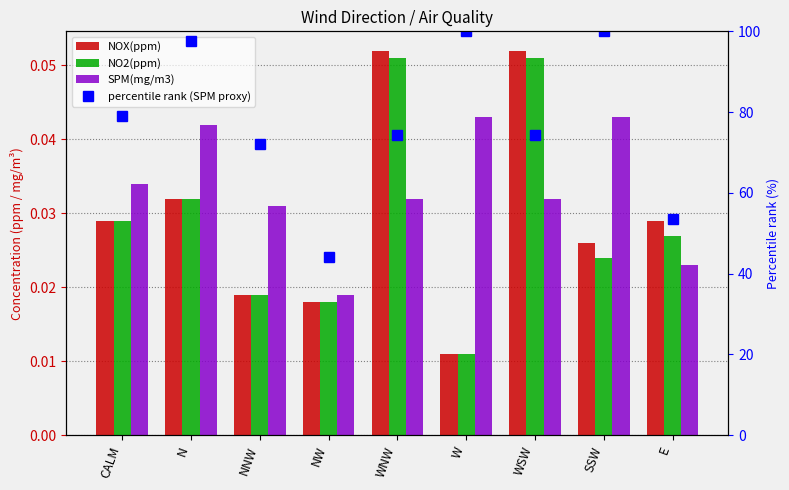

Which series has the largest range (max minus min)?

percentile rank (SPM proxy)